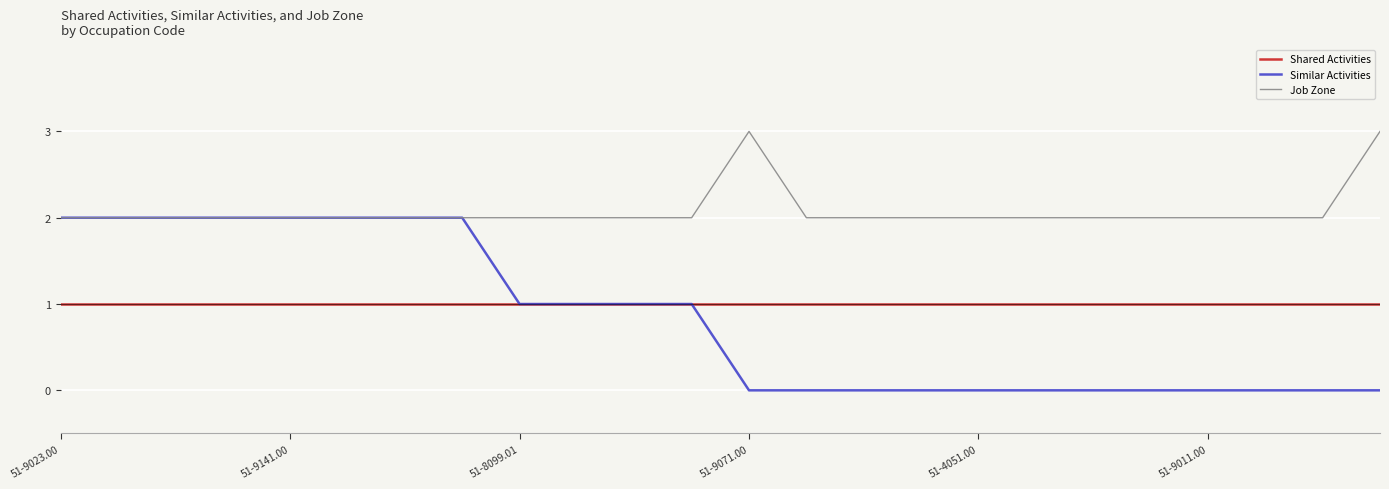

Which series has the largest total across all categories?

Job Zone